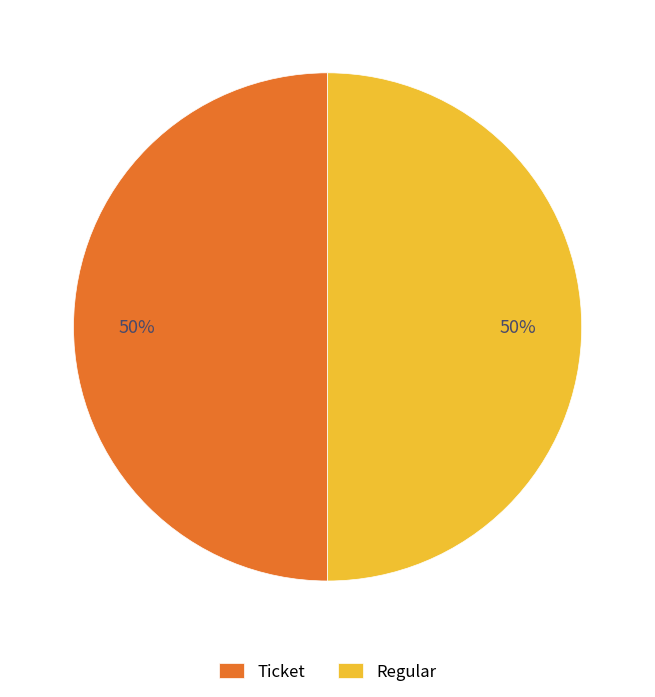

Combined, do Ticket and Regular account for over 50%?

Yes